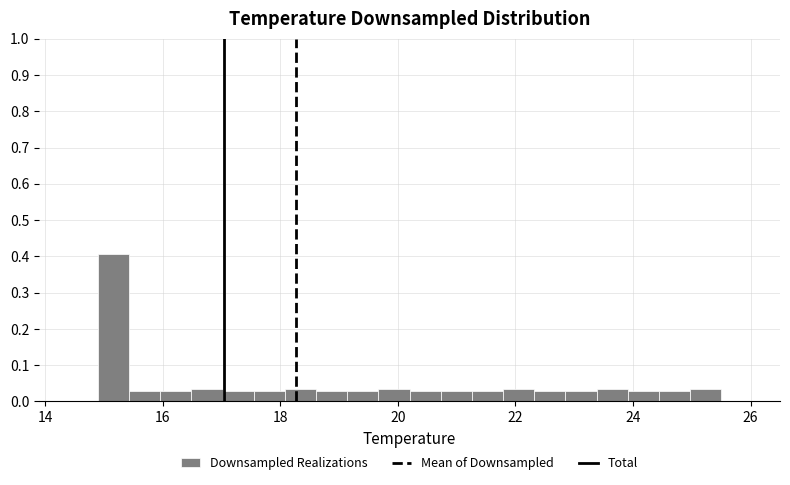

Read against the x-axis, roughly where is the centre of the tallest bar?

15.2